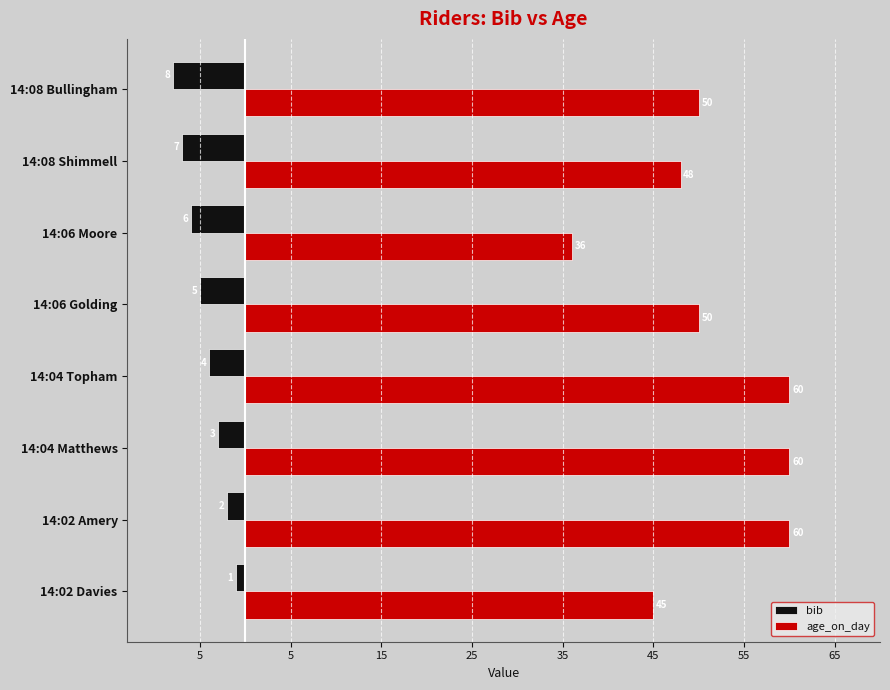

What are all the series names shown in the legend?

bib, age_on_day